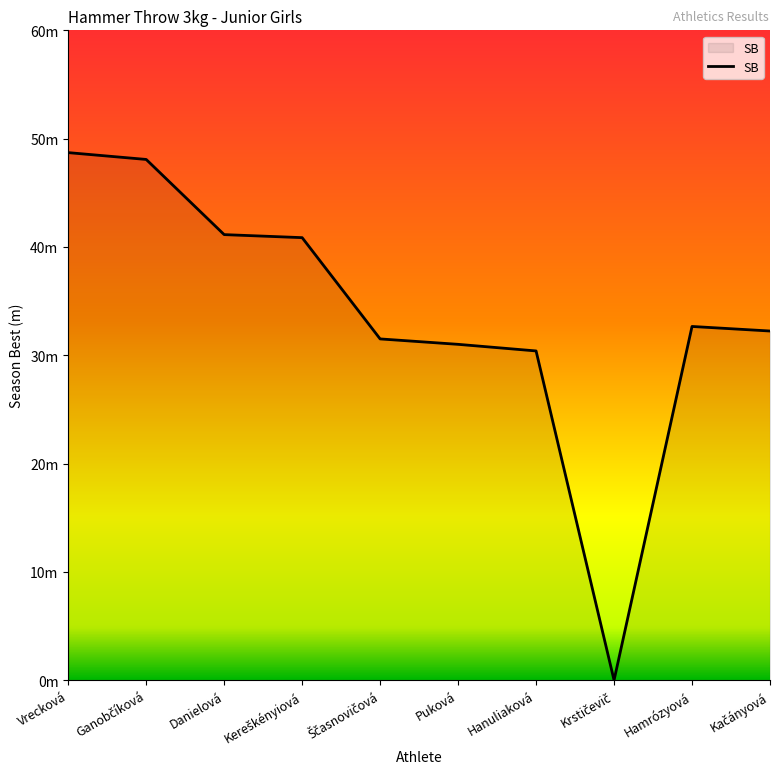

Is this an area chart (filled region under the line)?

Yes